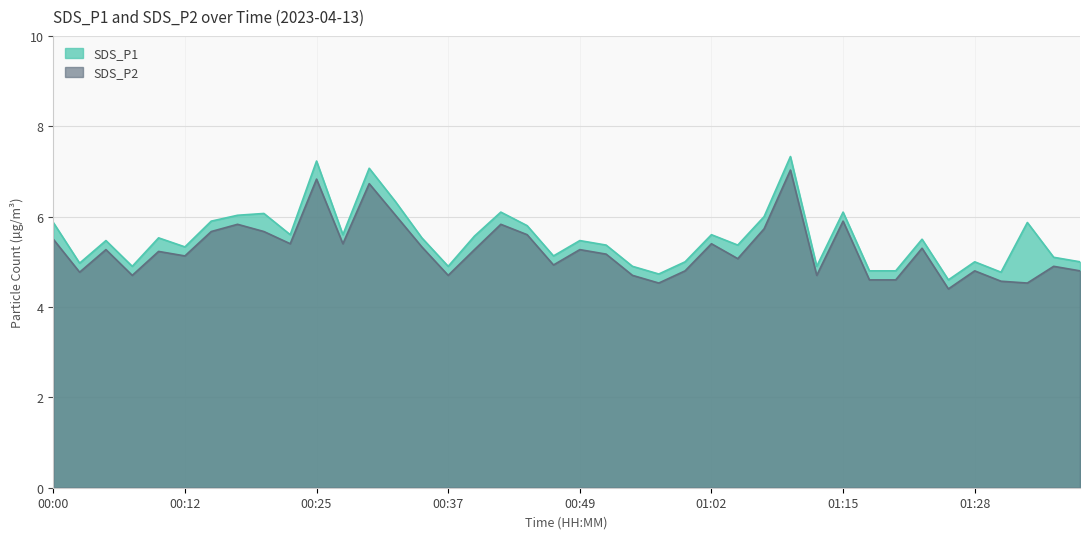

What is the sum of the SDS_P1 values at 00:22 and 00:44?

11.4